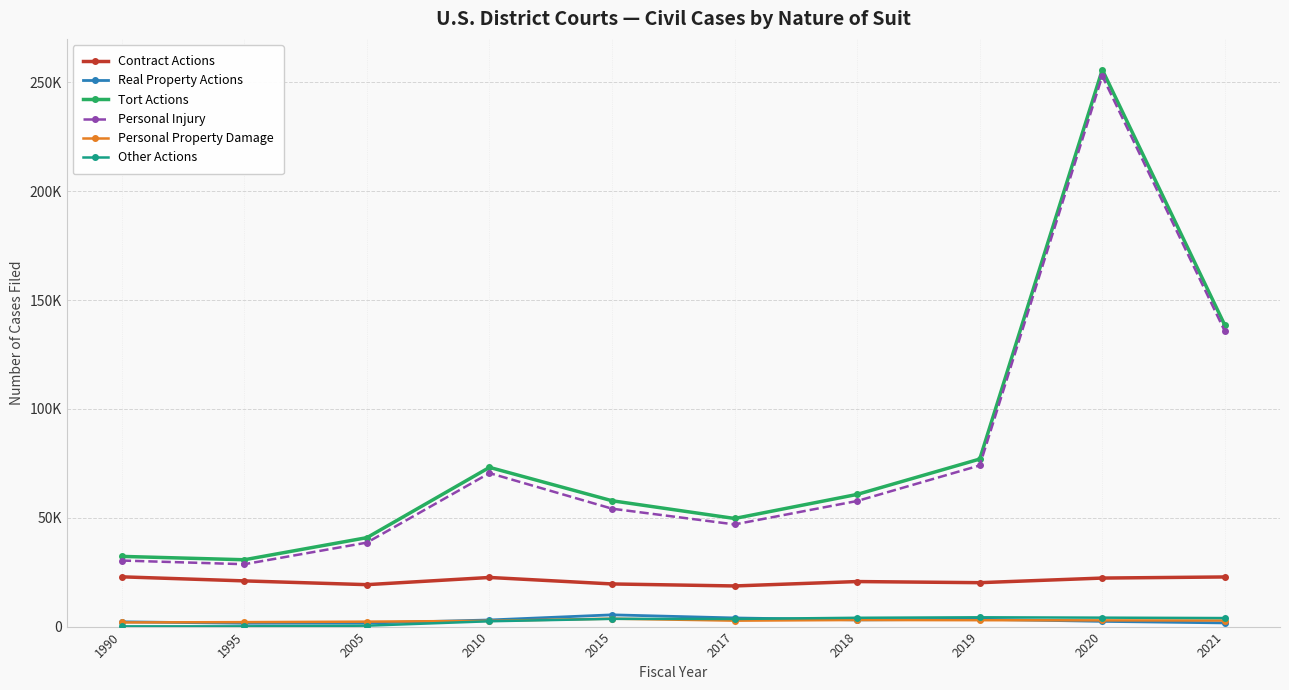

Is this an area chart (filled region under the line)?

No